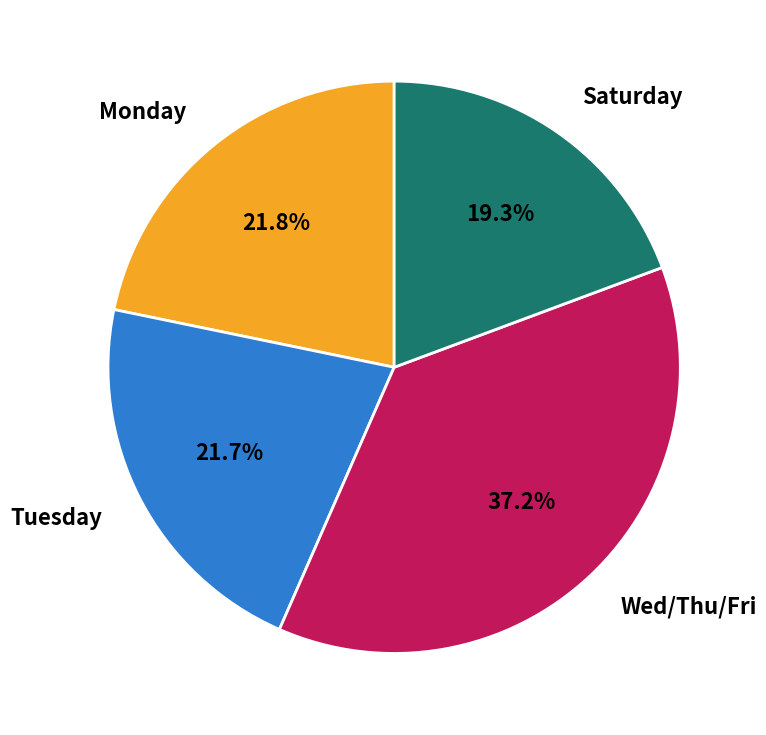

Between Monday and Wed/Thu/Fri, which is larger?

Wed/Thu/Fri